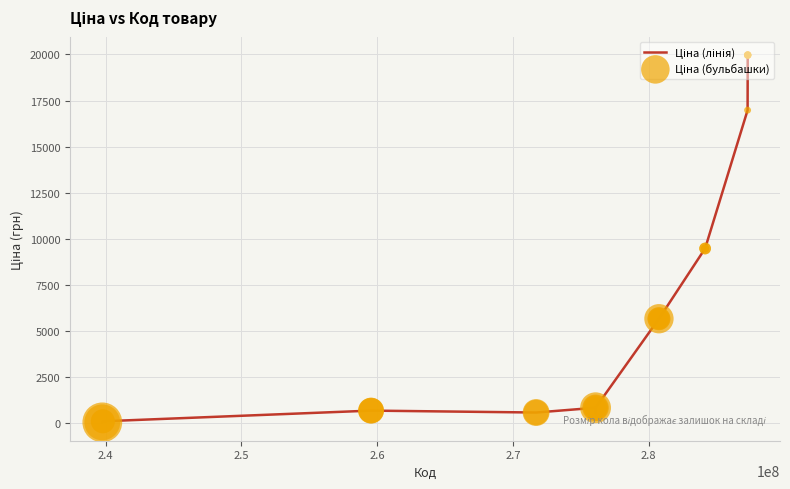

What is the maximum value shown in the chart?

19964.2